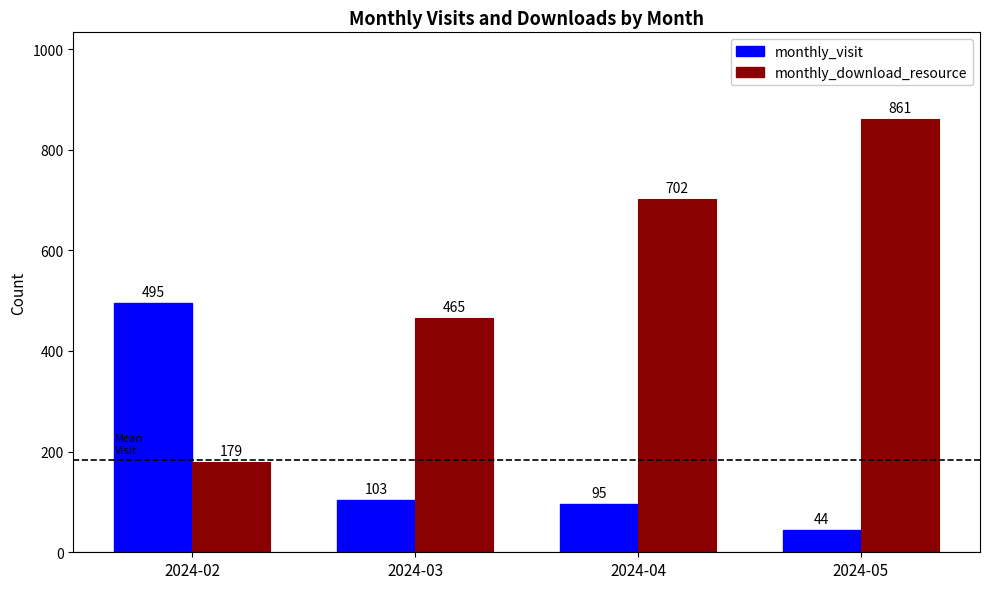

What is the average value of the monthly_visit series?

184